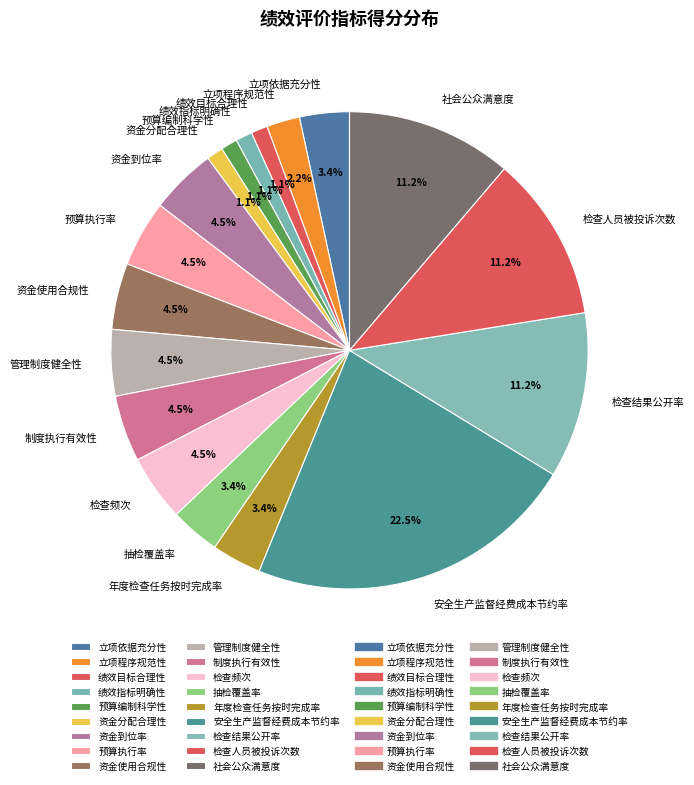

Approximately how many times larger is the value at 检查结果公开率 compared to 预算执行率?

2.5